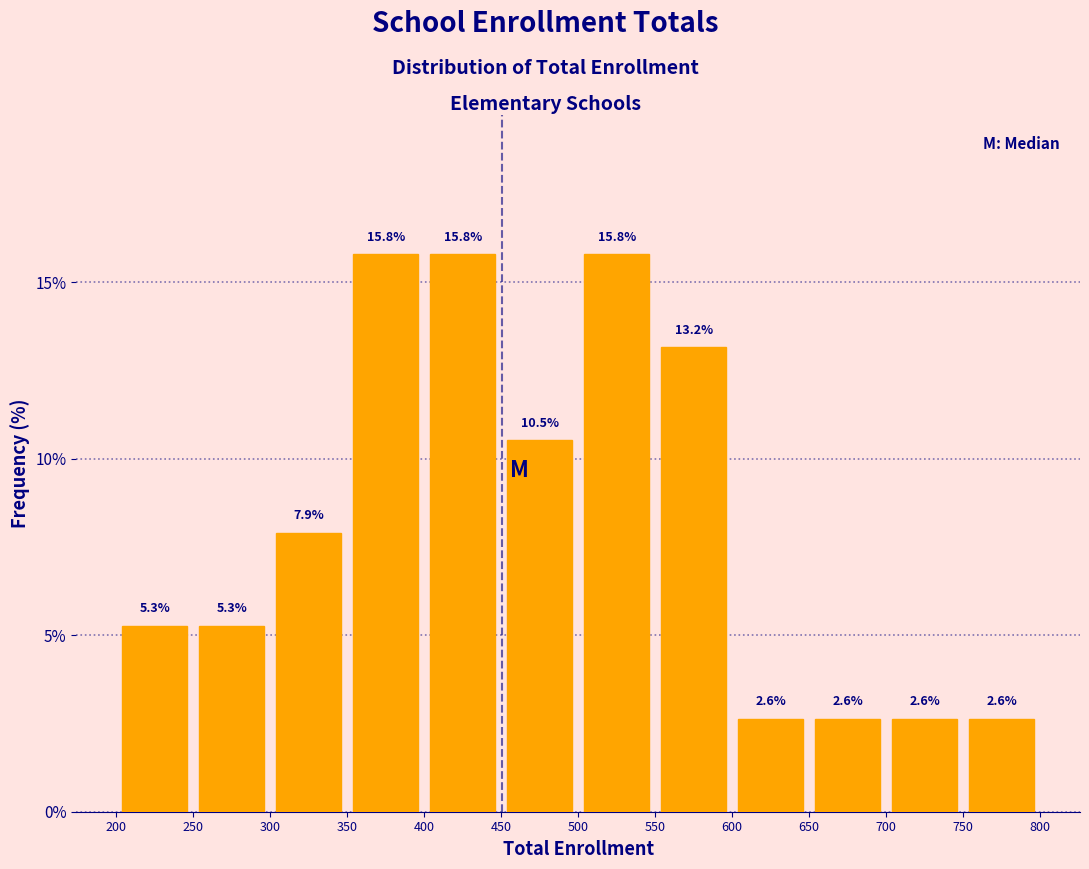

How tall is the bar that spans 400 to 450 on the x-axis?

15.8